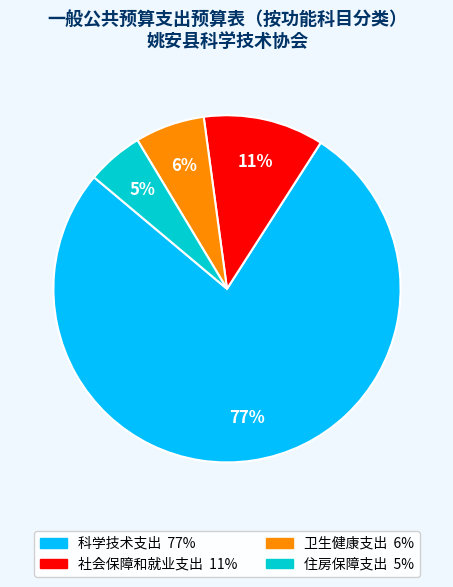

To the nearest percent, what is the difference between the 卫生健康支出 and 社会保障和就业支出 slice percentages?

5%